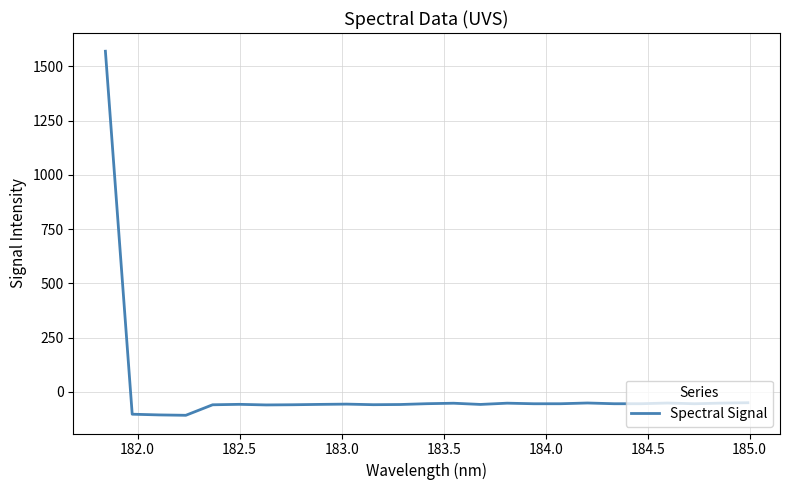

What is the difference between the maximum and minimum values?

1677.5